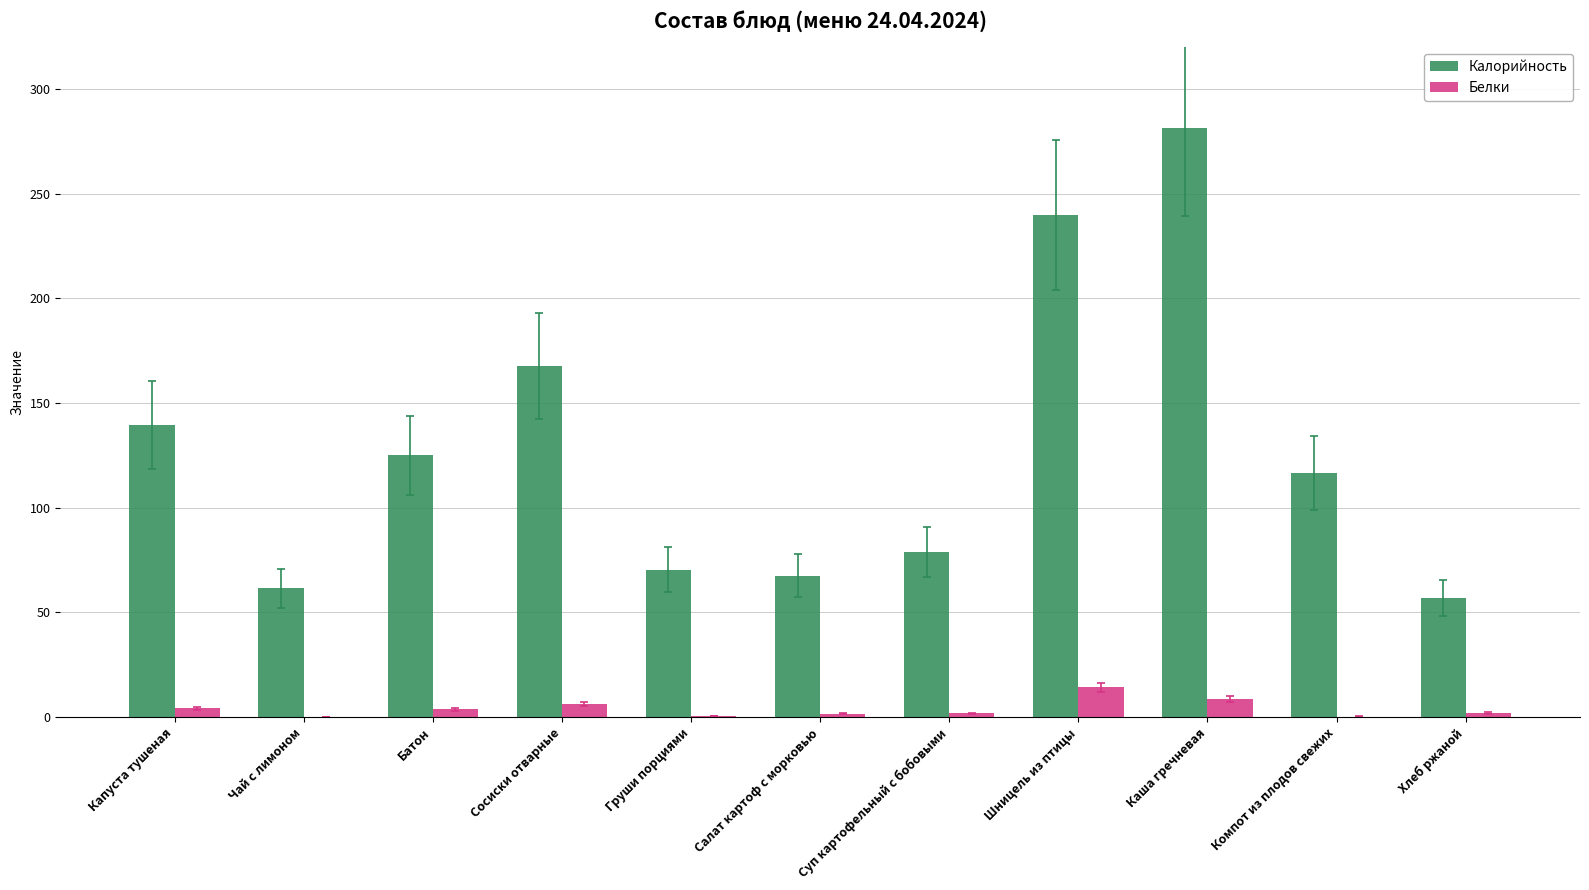

The Калорийность series shows 167.7 at Сосиски отварные. True or false?

True